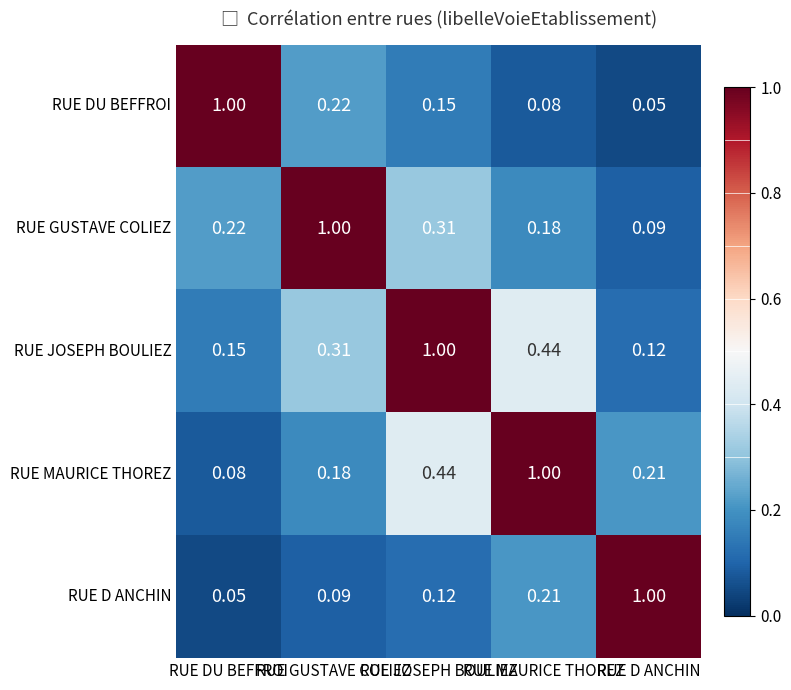

Which has a higher value, RUE DU BEFFROI or RUE GUSTAVE COLIEZ?

RUE DU BEFFROI